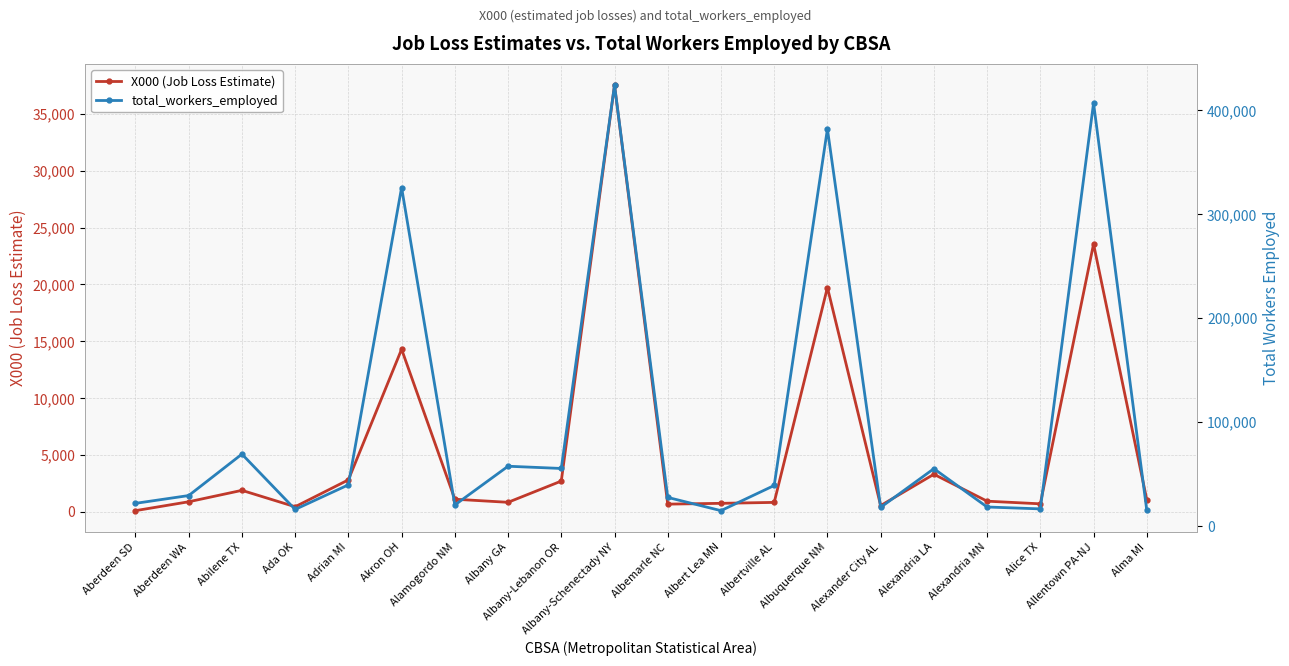

Which category has the lowest value in the X000 (Job Loss Estimate) series?

Aberdeen SD